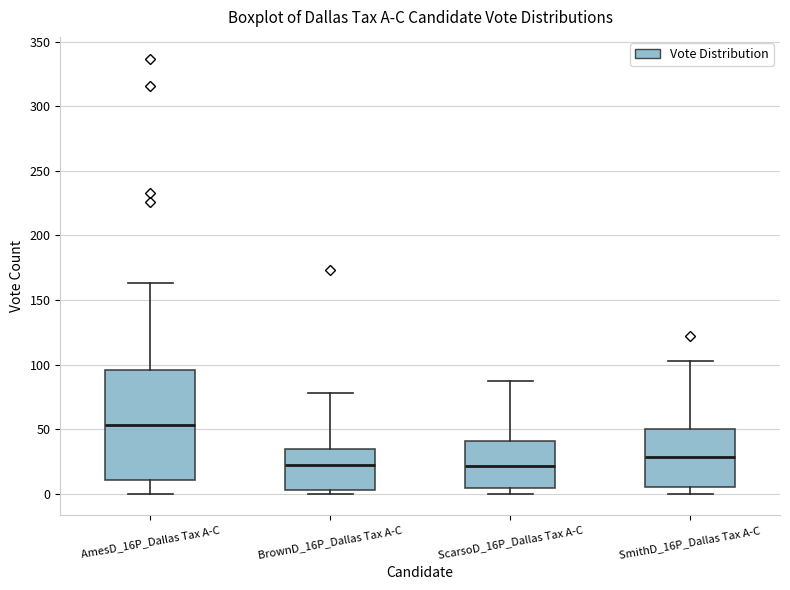

Where is the lower edge of the box for SmithD_16P_Dallas Tax A-C on the y-axis? The values are not printed on the chart, so give them approximately, as read against the axis.

5